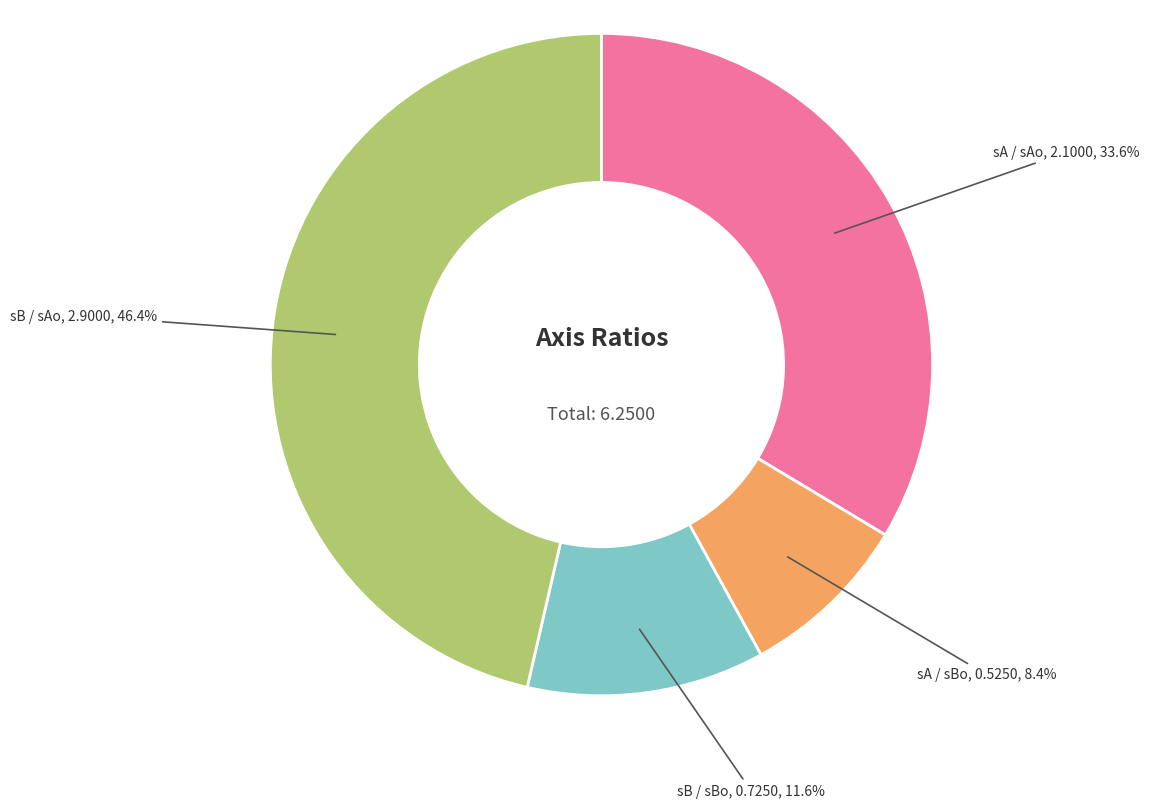

To the nearest percent, what is the average slice percentage?

25%